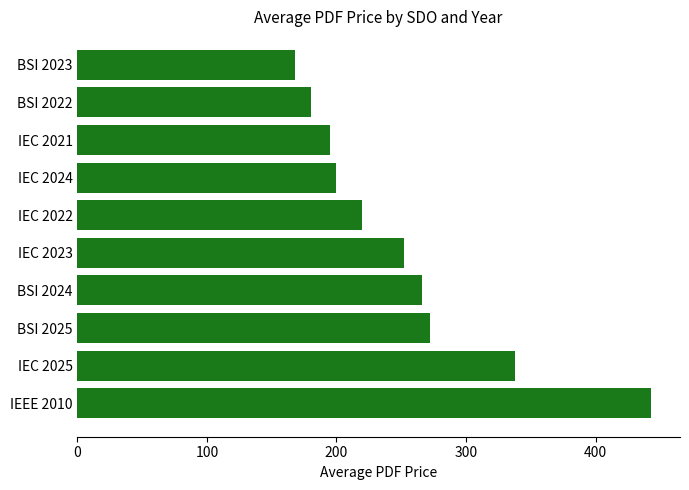

What is the difference between the second highest and second lowest values?

157.5